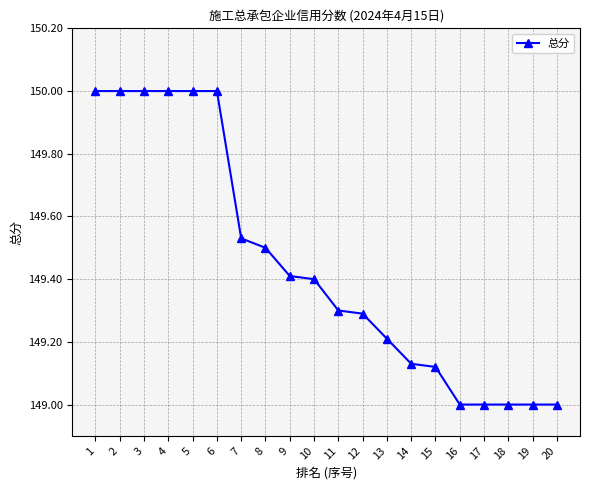

Does the chart have visible grid lines?

Yes